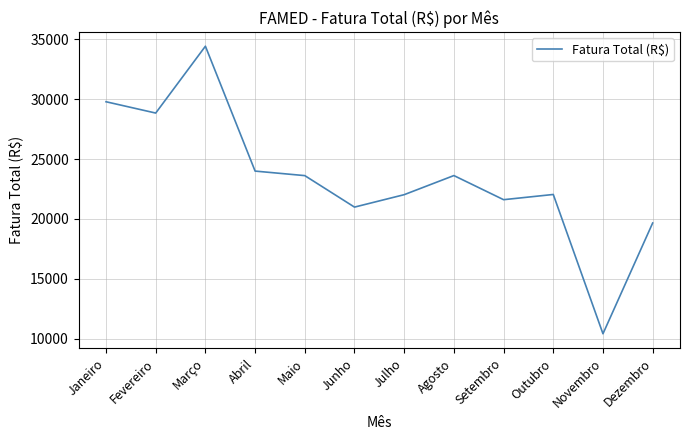

How many lines are shown in the chart?

1